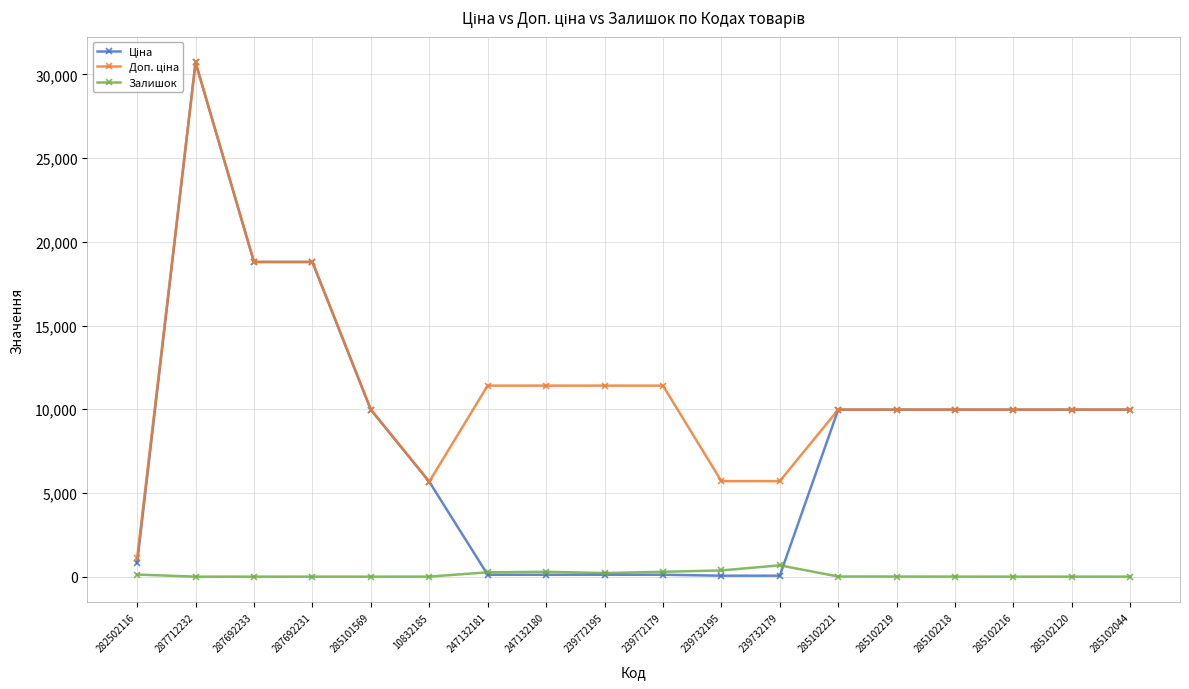

The Залишок series shows 0.0 at 287712232. True or false?

True